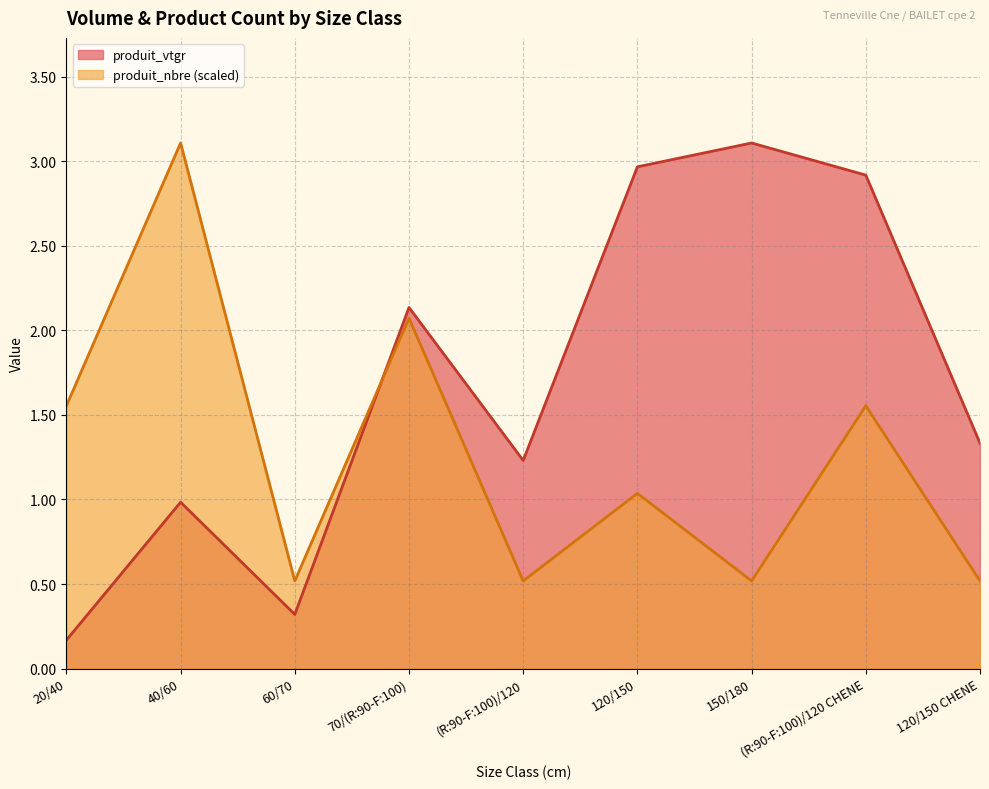

Count the number of data series in this chart.

2